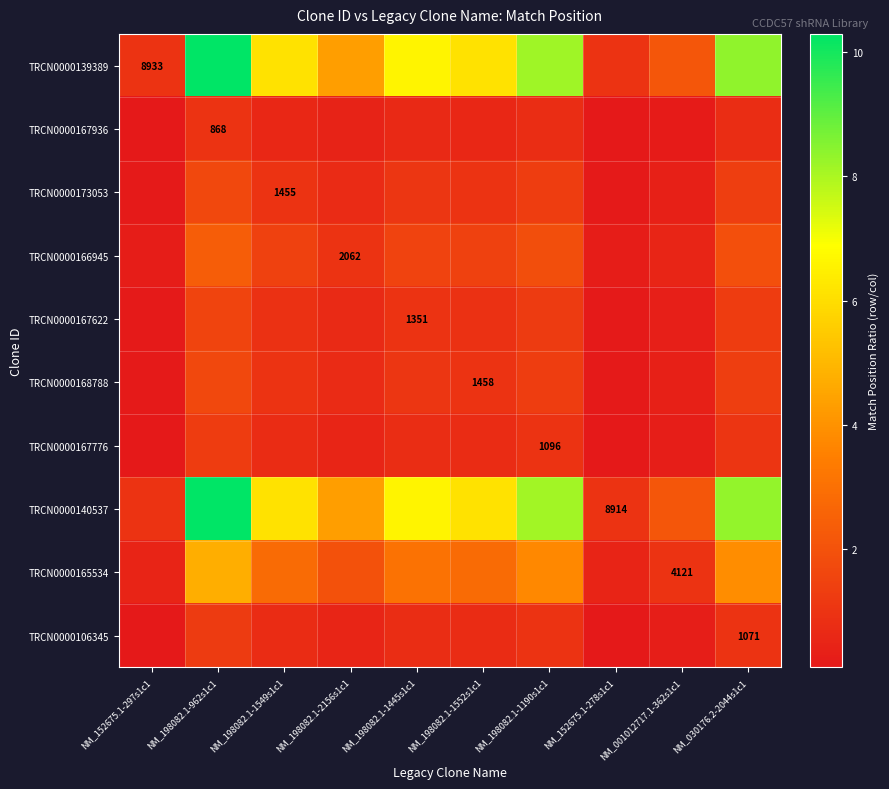

Which series has the largest total across all categories?

TRCN0000139389